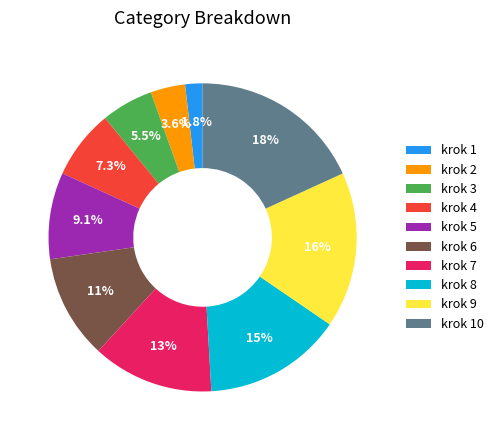

True or false: krok 10 accounts for 18% of the total.

True